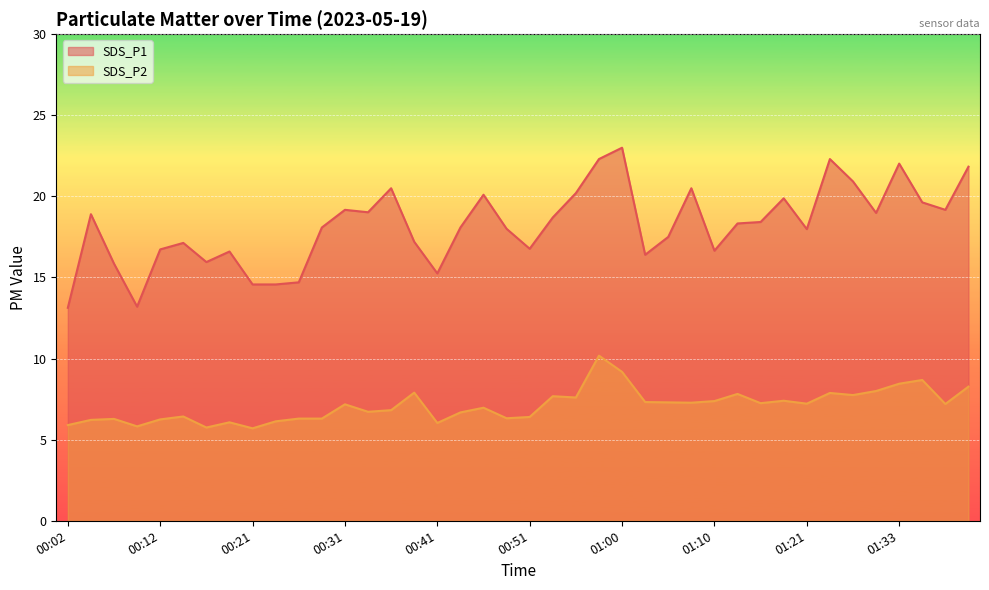

Rank the series by their average value, from lowest to highest.

SDS_P2, SDS_P1